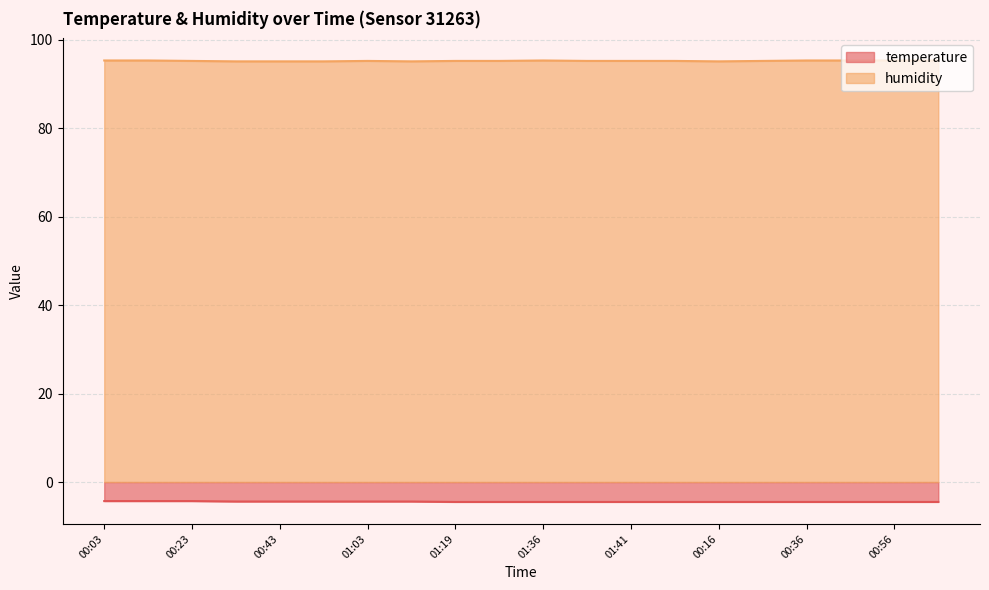

What position from the right is 01:11?

13